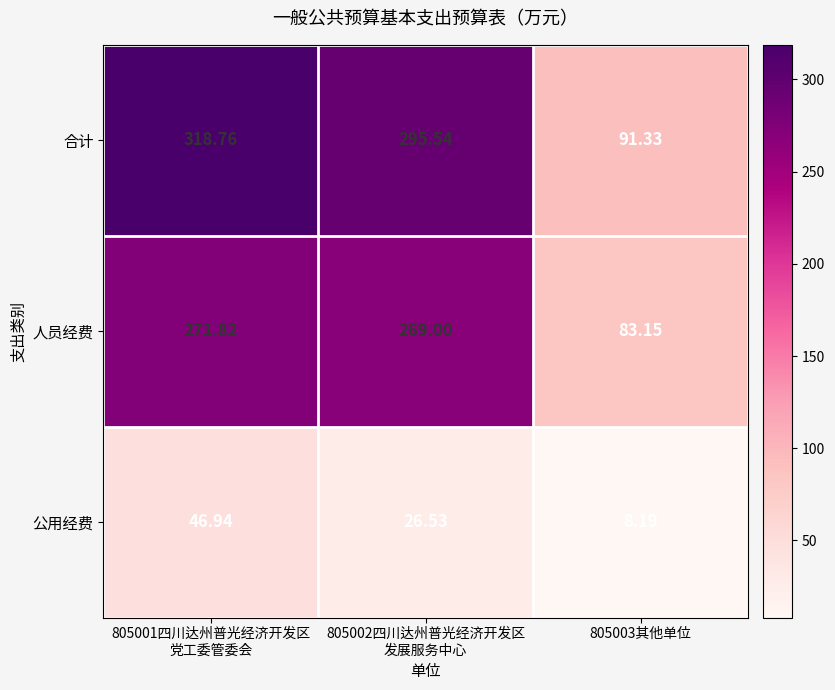

What is the smallest value displayed?

8.2